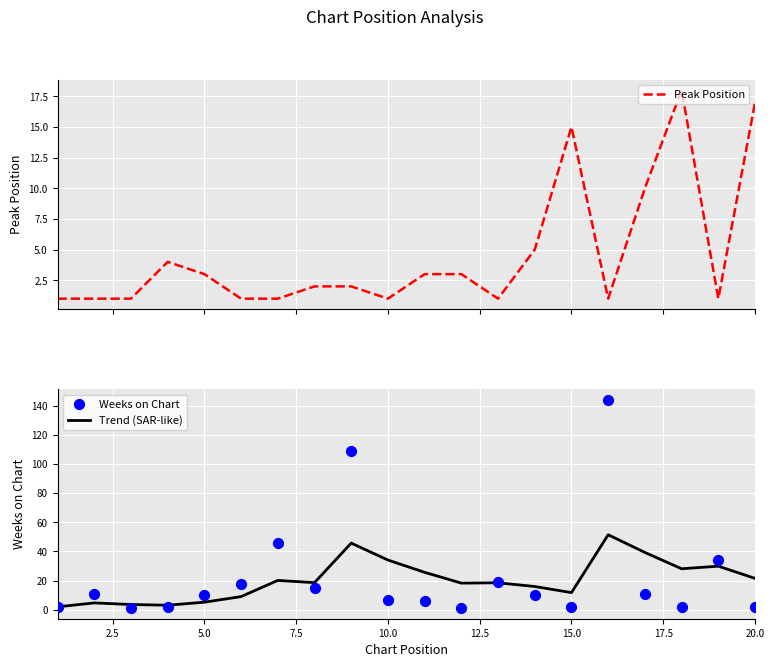

Which series has the largest total across all categories?

Weeks on Chart